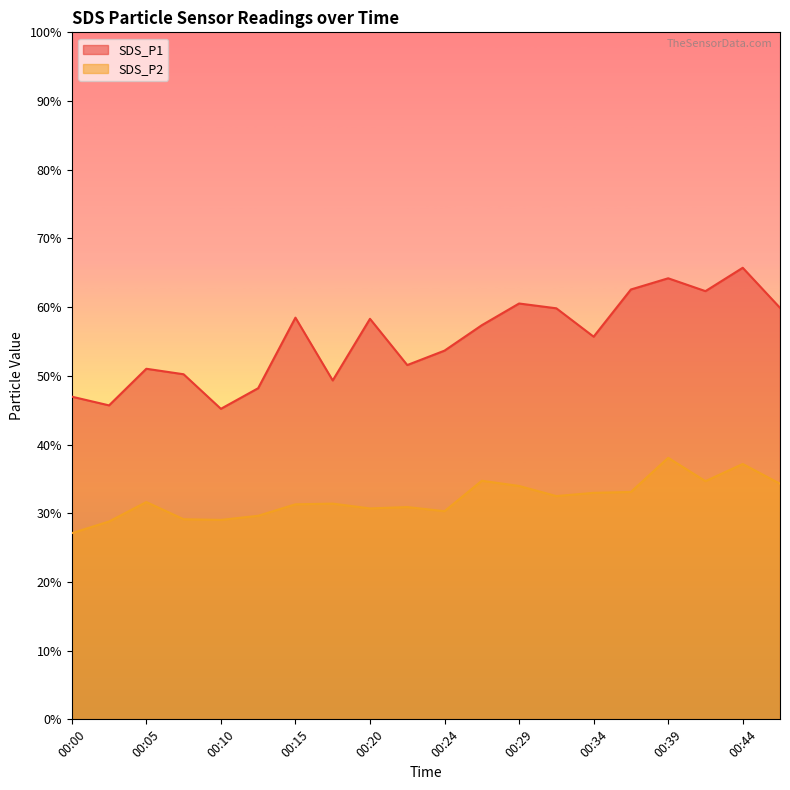

The SDS_P2 series shows 38.1 at 00:39. True or false?

True